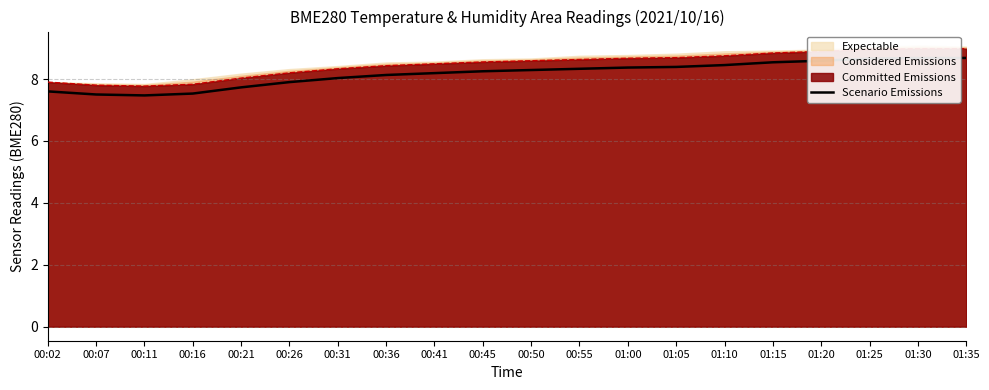

What is the smallest value displayed?

7.5